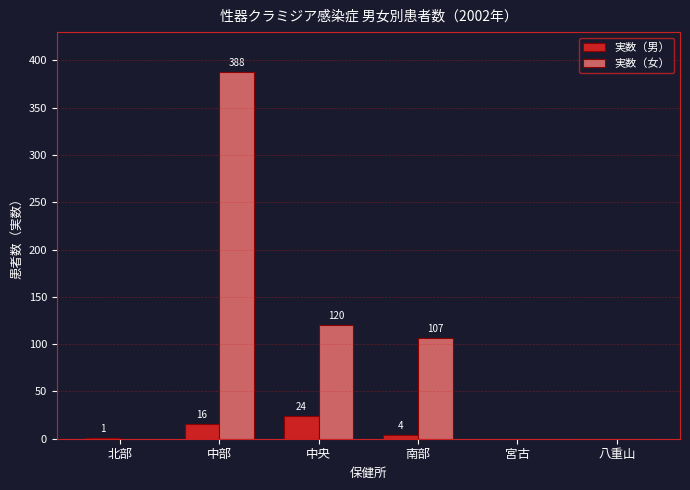

What is the sum of the 実数（女） values at 中部 and 中央?

508